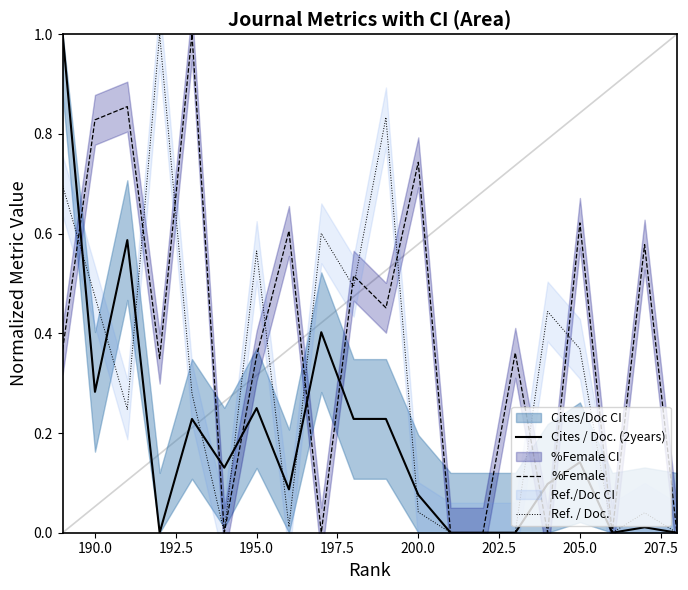

What is the highest value of the Cites / Doc. (2years) series?

1.0